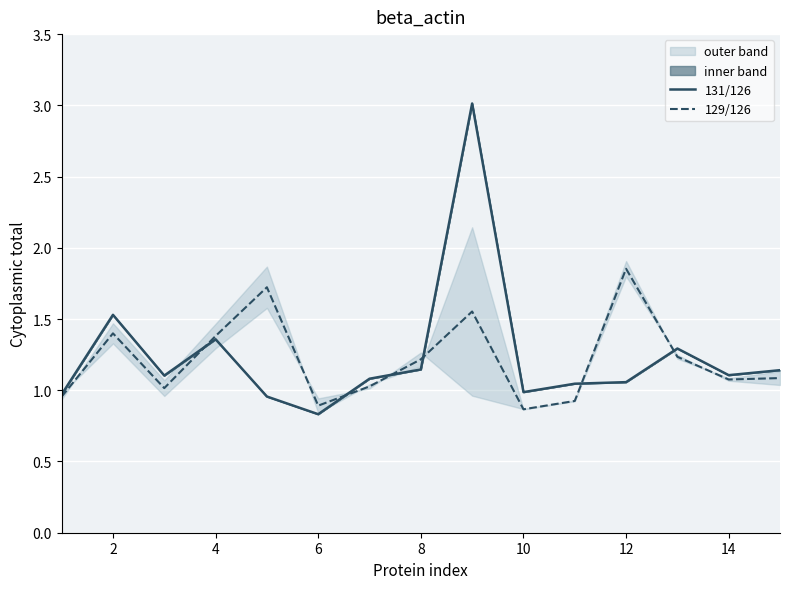

Which series has the largest total across all categories?

131/126